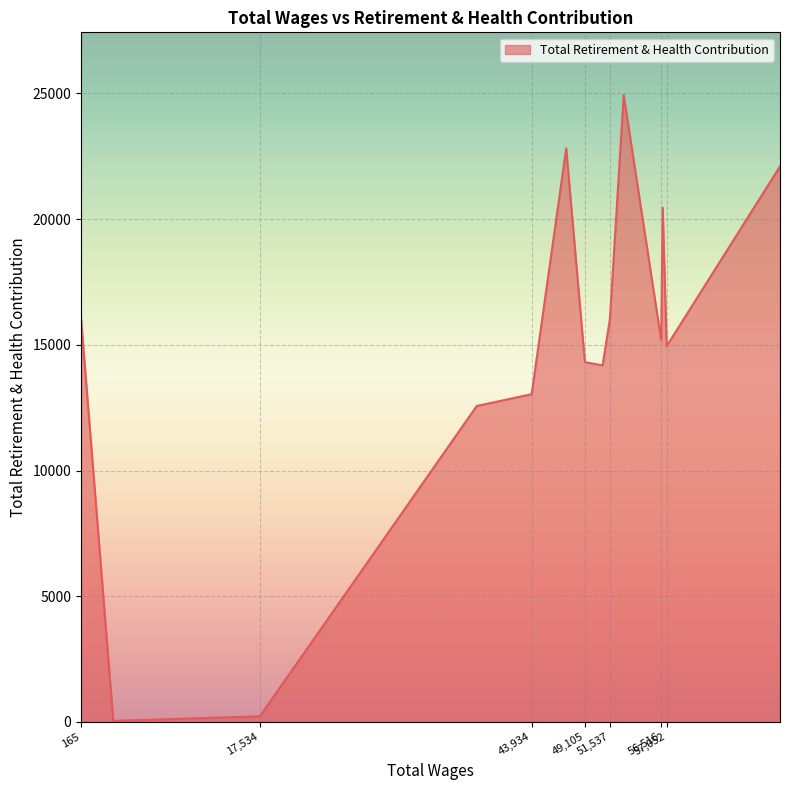

What is the maximum value shown in the chart?

24936